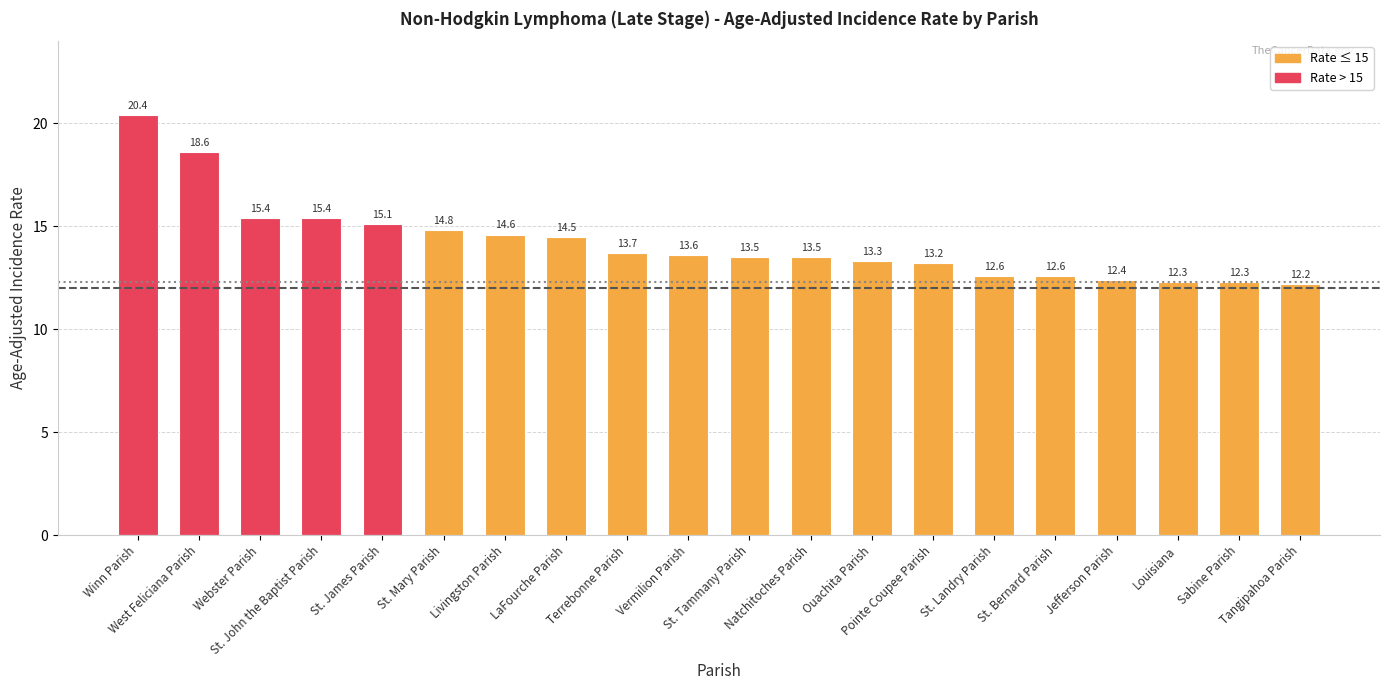

How many data points does each series have?

20